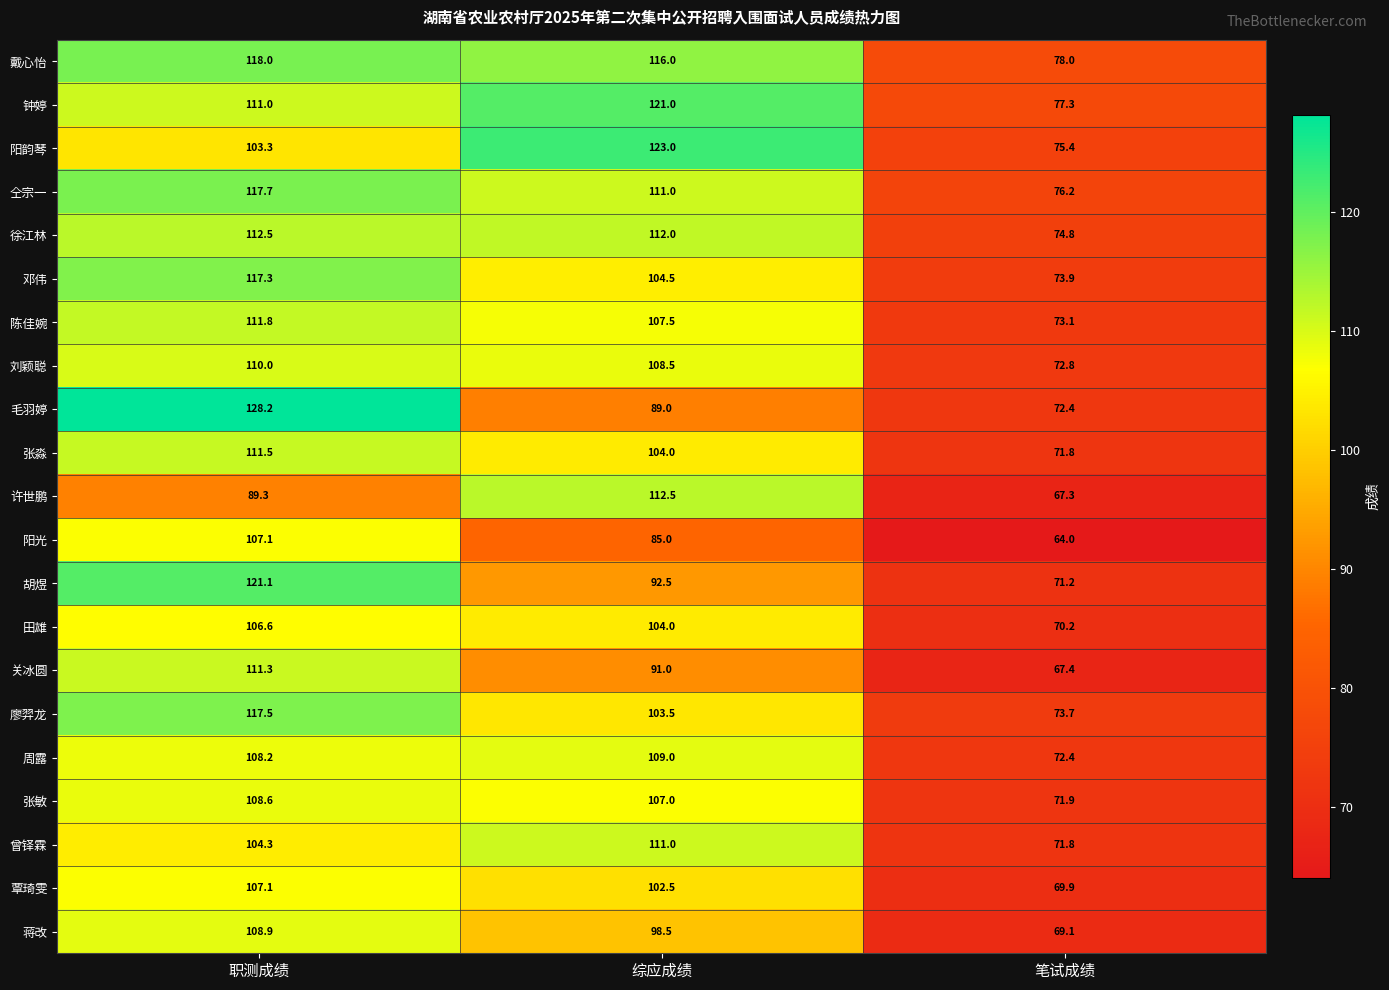

At which category is the sum across all series the highest?

职测成绩